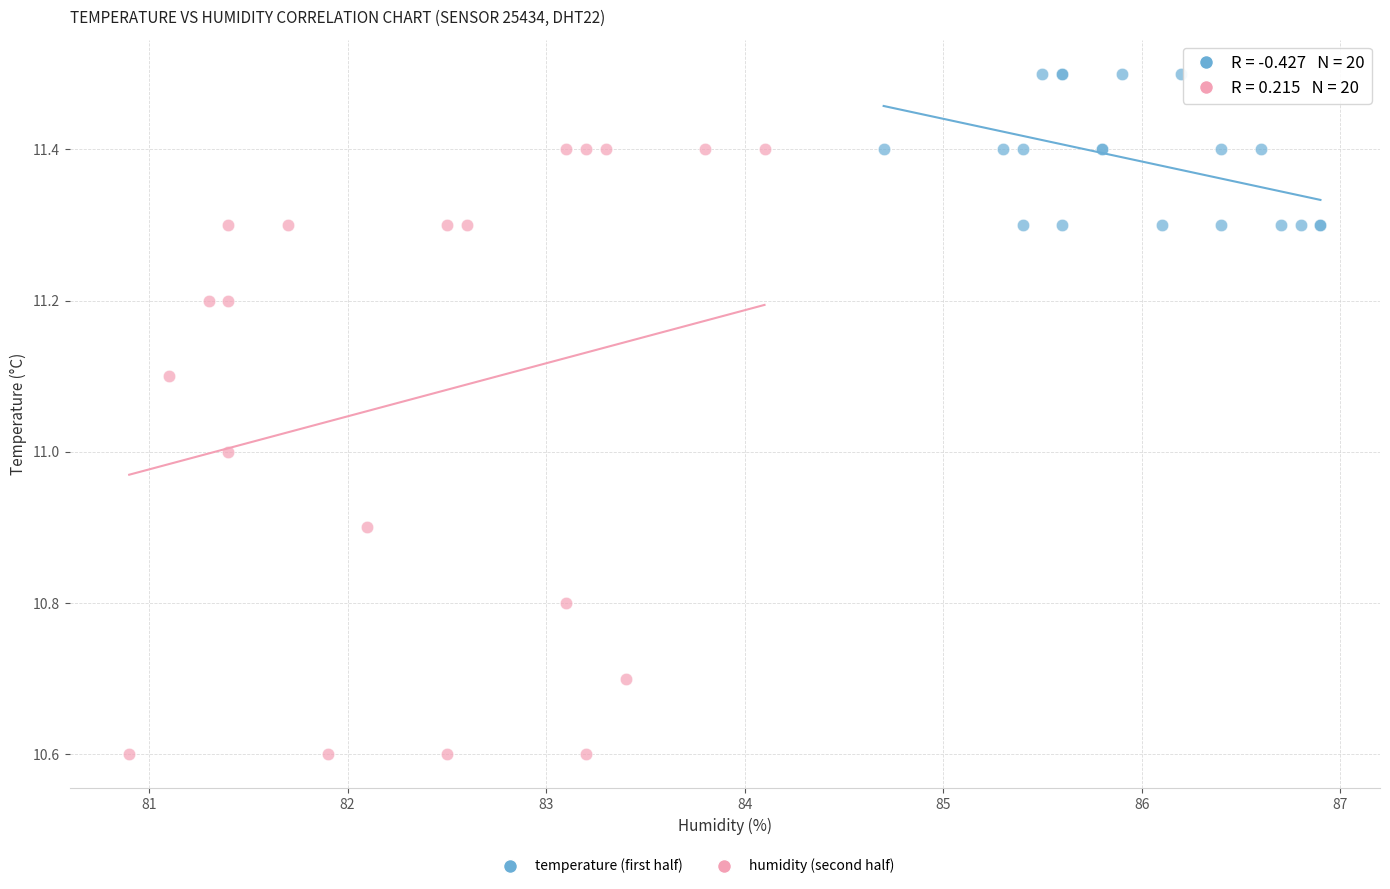

Which series reaches the minimum Y coordinate?

humidity (second half)